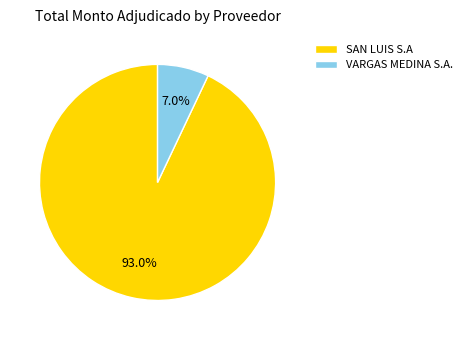

To the nearest percent, what is the difference between the largest and smallest slice percentages?

86%